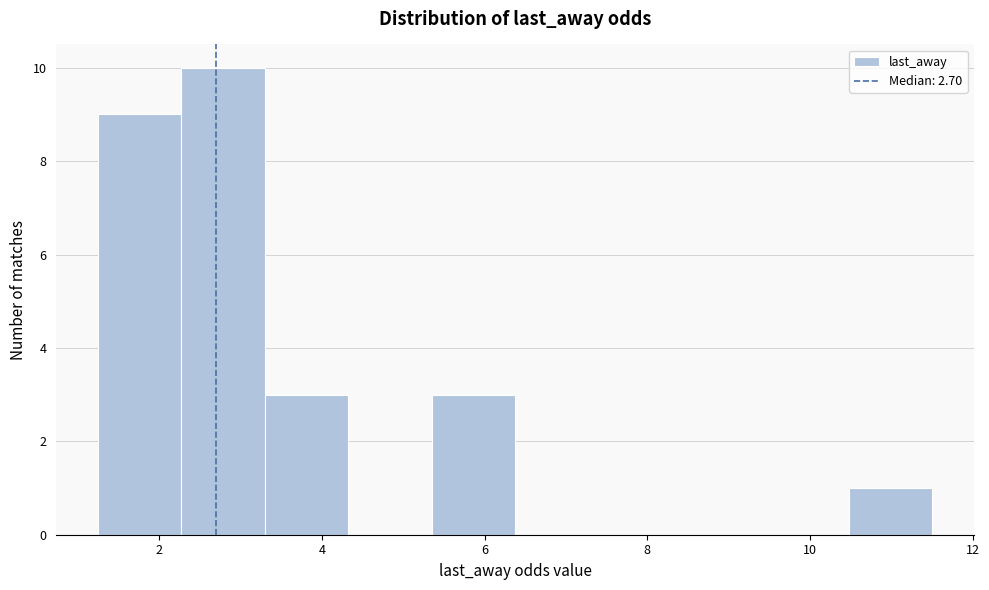

Reading left to right, list every bar in this chart as the range it spans on the x-axis followed by its height. Neither the bar edges nor the heights are printed on the chart, so give them approximately, as read against the axes.

1.2 to 2.2: 9
2.2 to 3.4: 10
3.4 to 4.4: 3
4.4 to 5.4: 0
5.4 to 6.4: 3
6.4 to 7.4: 0
7.4 to 8.4: 0
8.4 to 9.4: 0
9.4 to 10.4: 0
10.4 to 11.6: 1